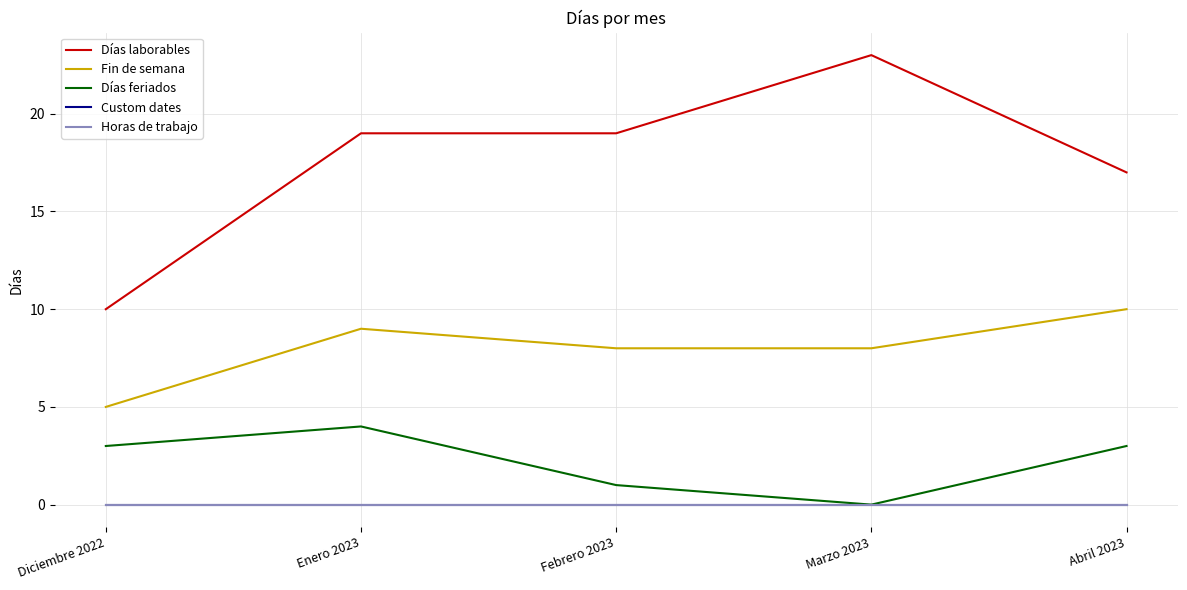

True or false: Horas de trabajo and Fin de semana cross at least once.

False